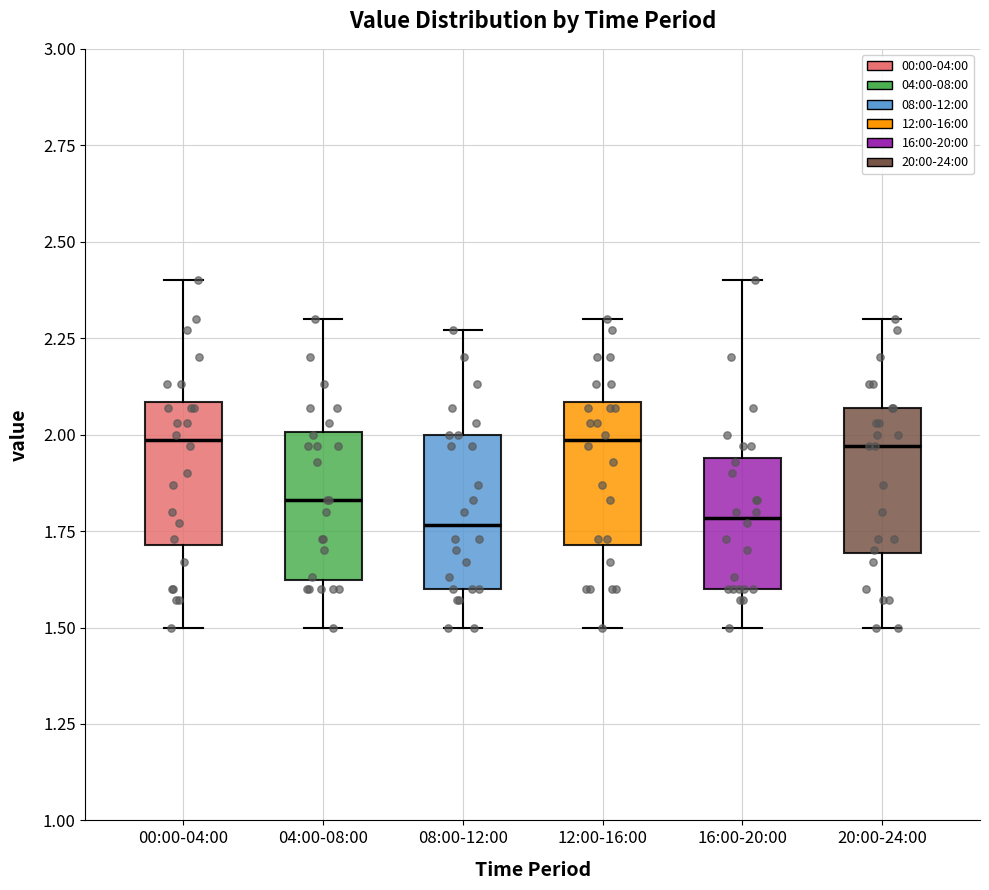

Where does the median line of the box for 20:00-24:00 sit on the y-axis? The values are not printed on the chart, so give them approximately, as read against the axis.

1.95